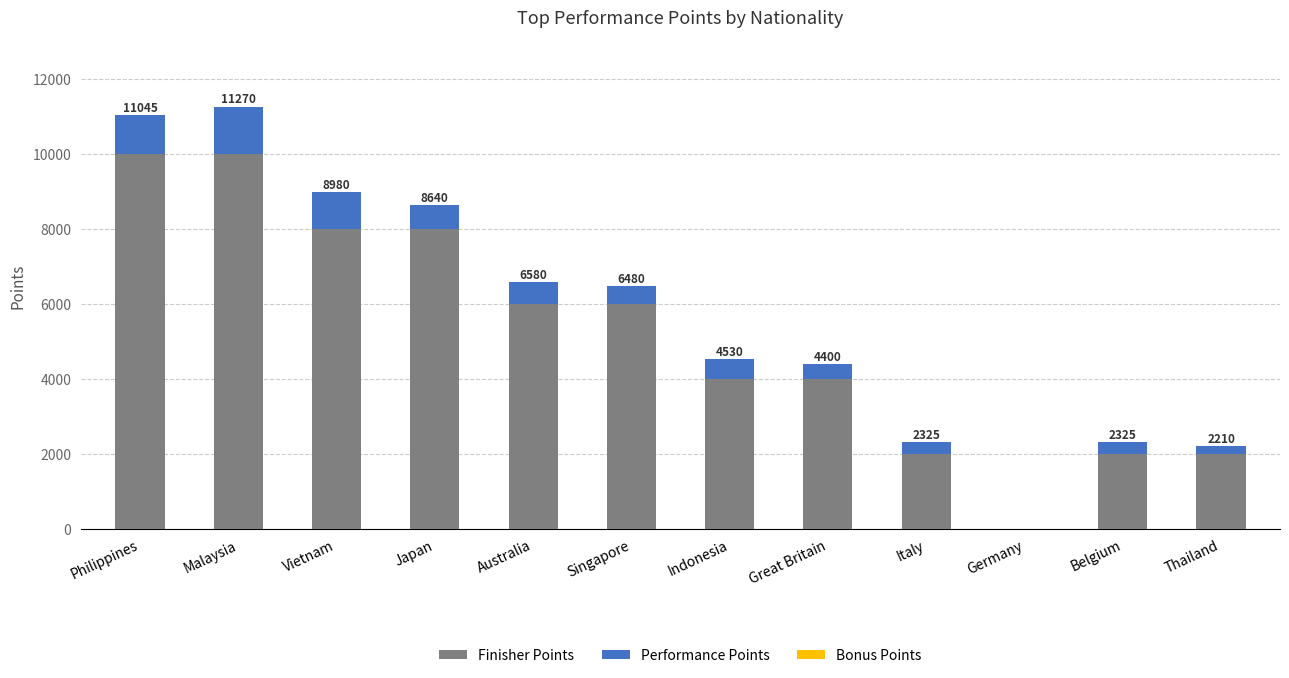

What is the maximum value for Finisher Points?

10000